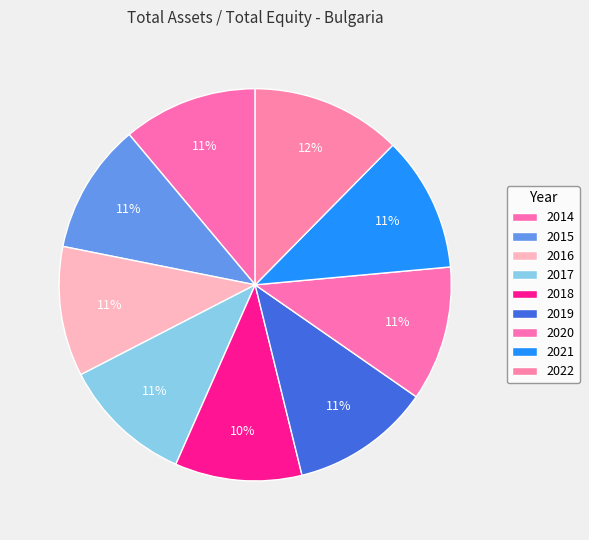

Which slice is the largest?

2022